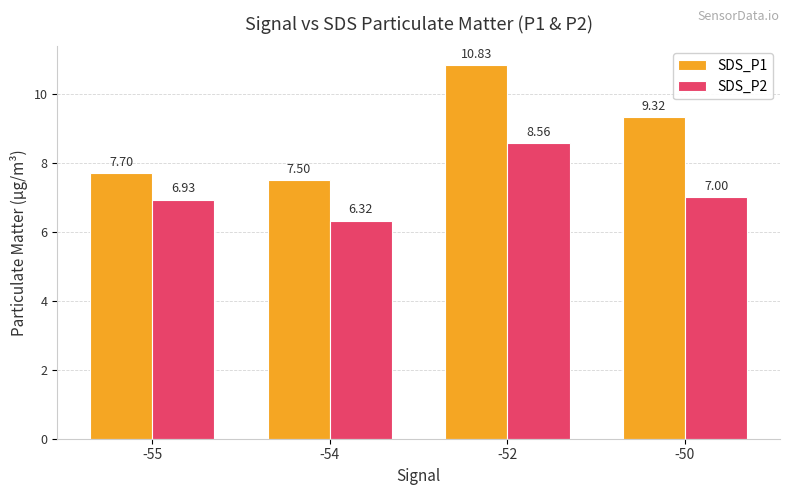

The value of SDS_P1 at -50 is 16.7. True or false?

False